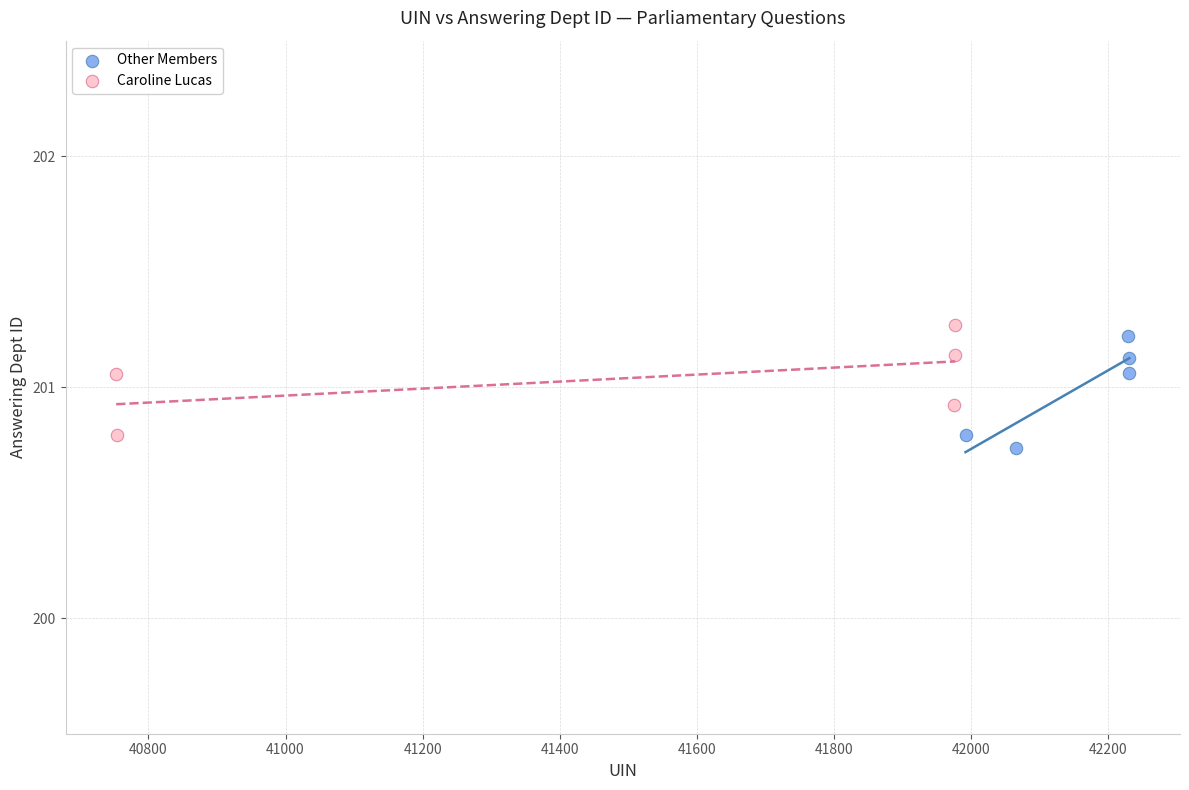

What are all the series names shown in the legend?

Other Members, Caroline Lucas